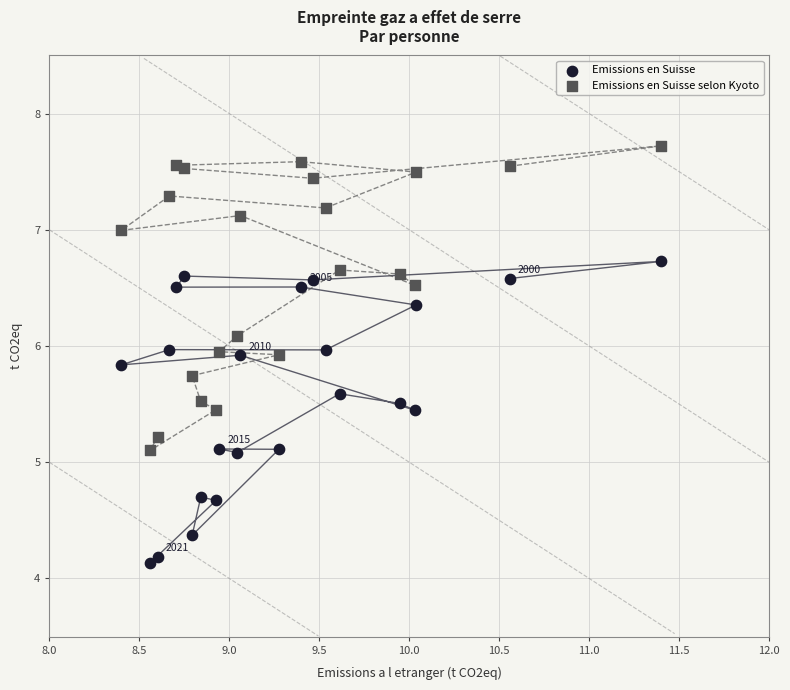

Which series reaches the minimum Y coordinate?

Emissions en Suisse